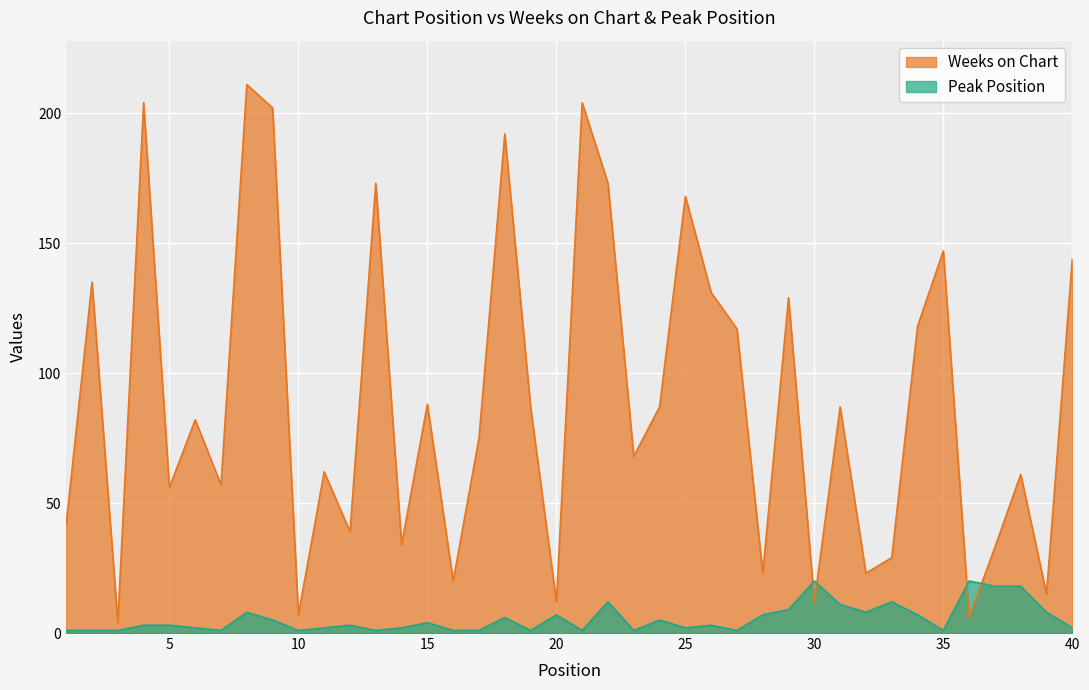

True or false: Weeks on Chart and Peak Position intersect in this chart.

True